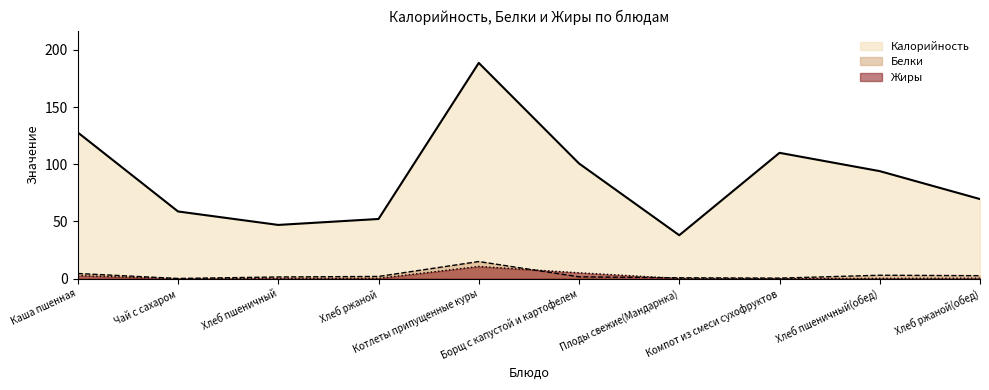

True or false: Жиры and Калорийность intersect in this chart.

False